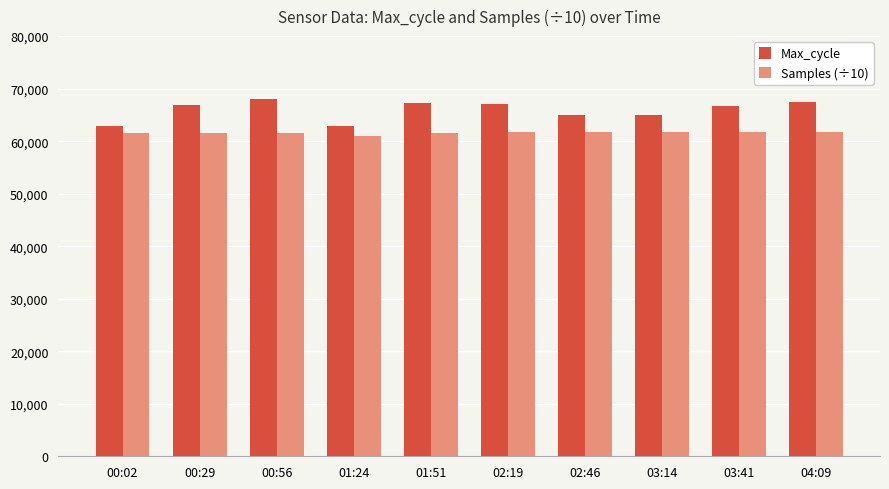

The Samples (÷10) series shows 21311.7 at 00:02. True or false?

False